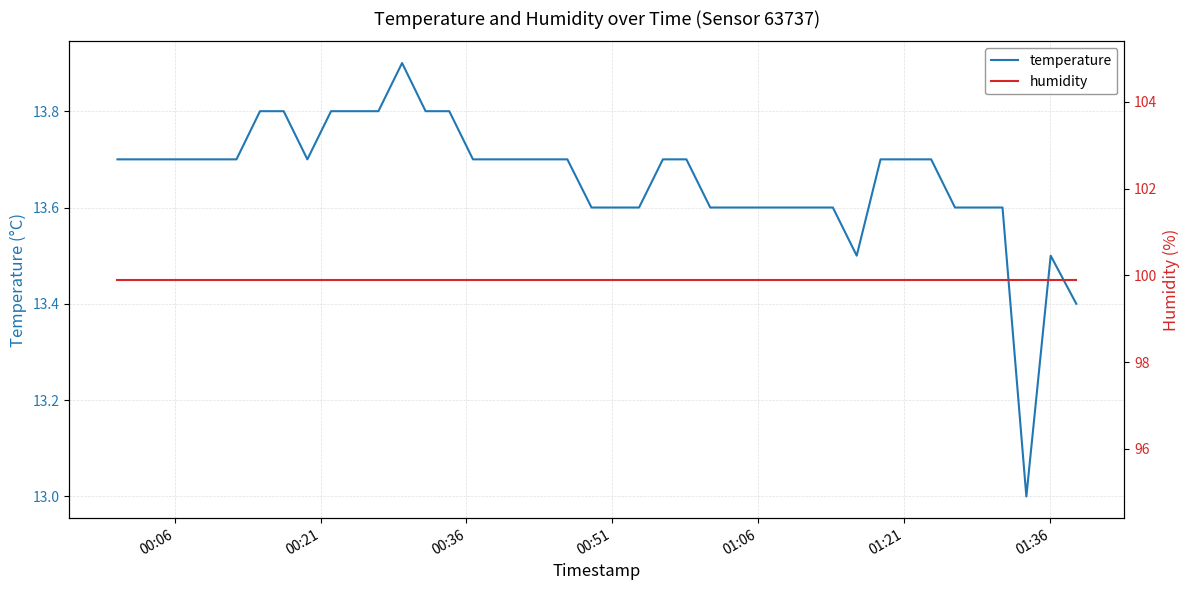

What is the maximum value for temperature?

13.9